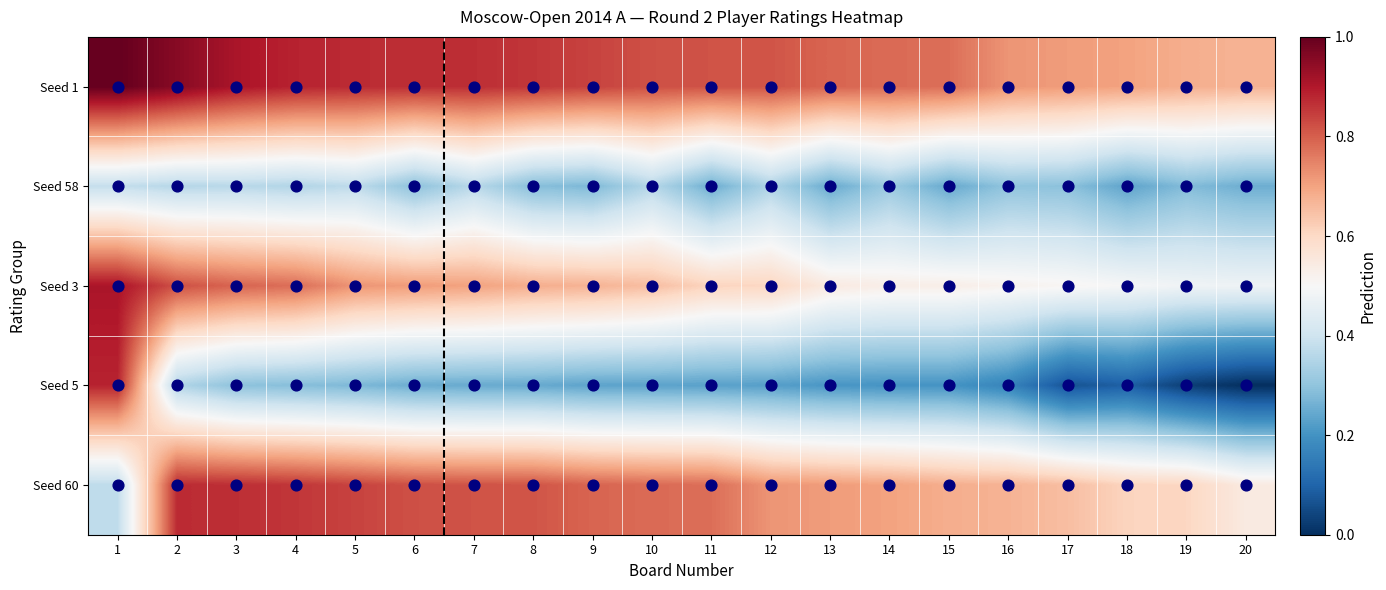

Which series has the largest total across all categories?

1